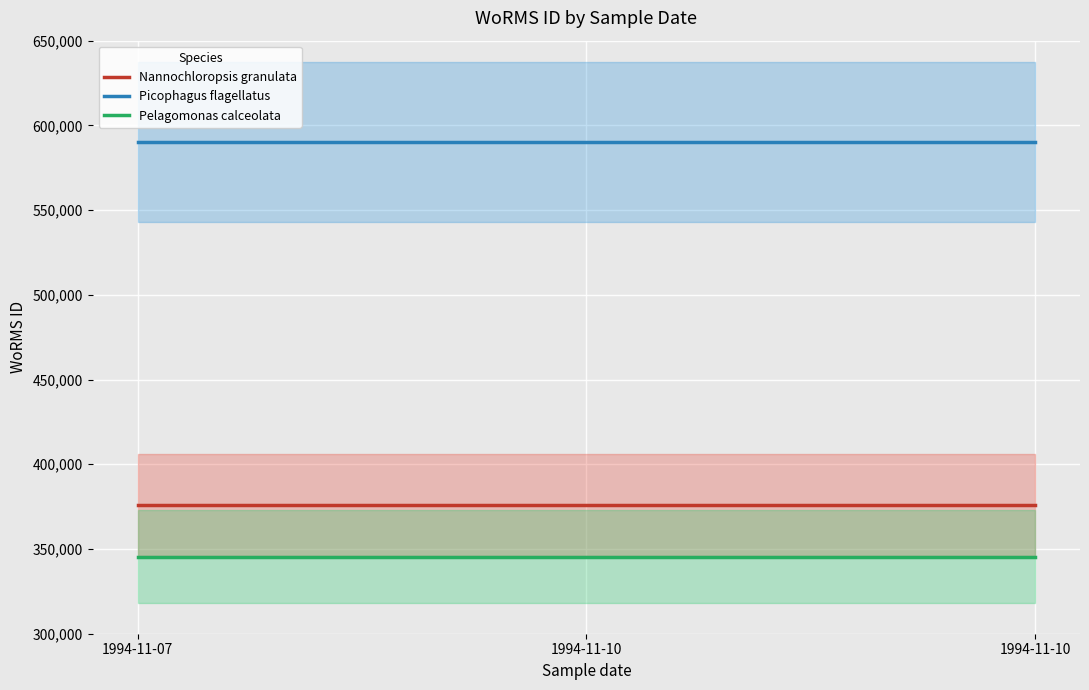

What is the sum of all Pelagomonas calceolata values?

34550400